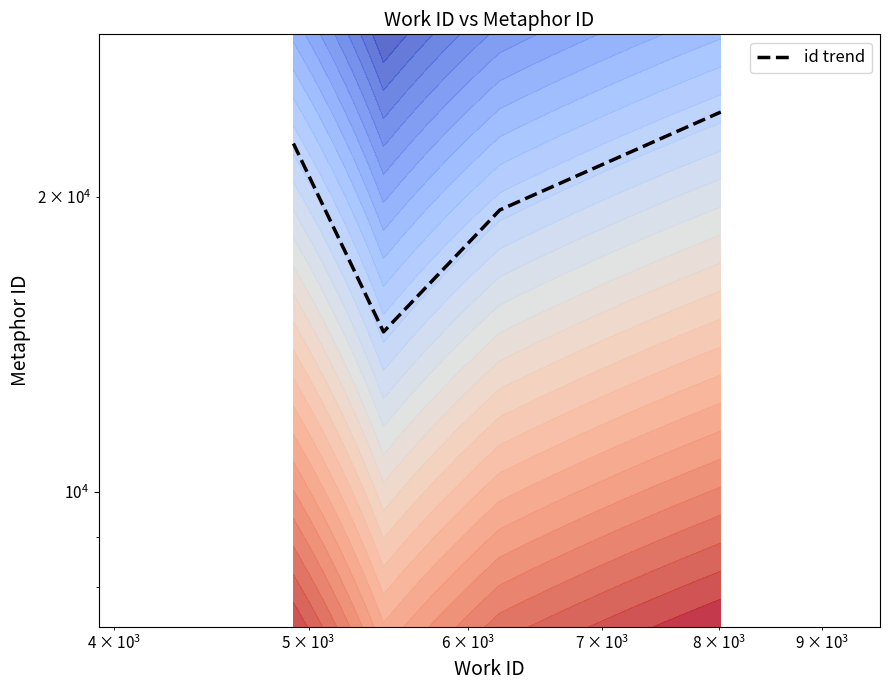

Does the chart display data point markers on the line(s)?

No